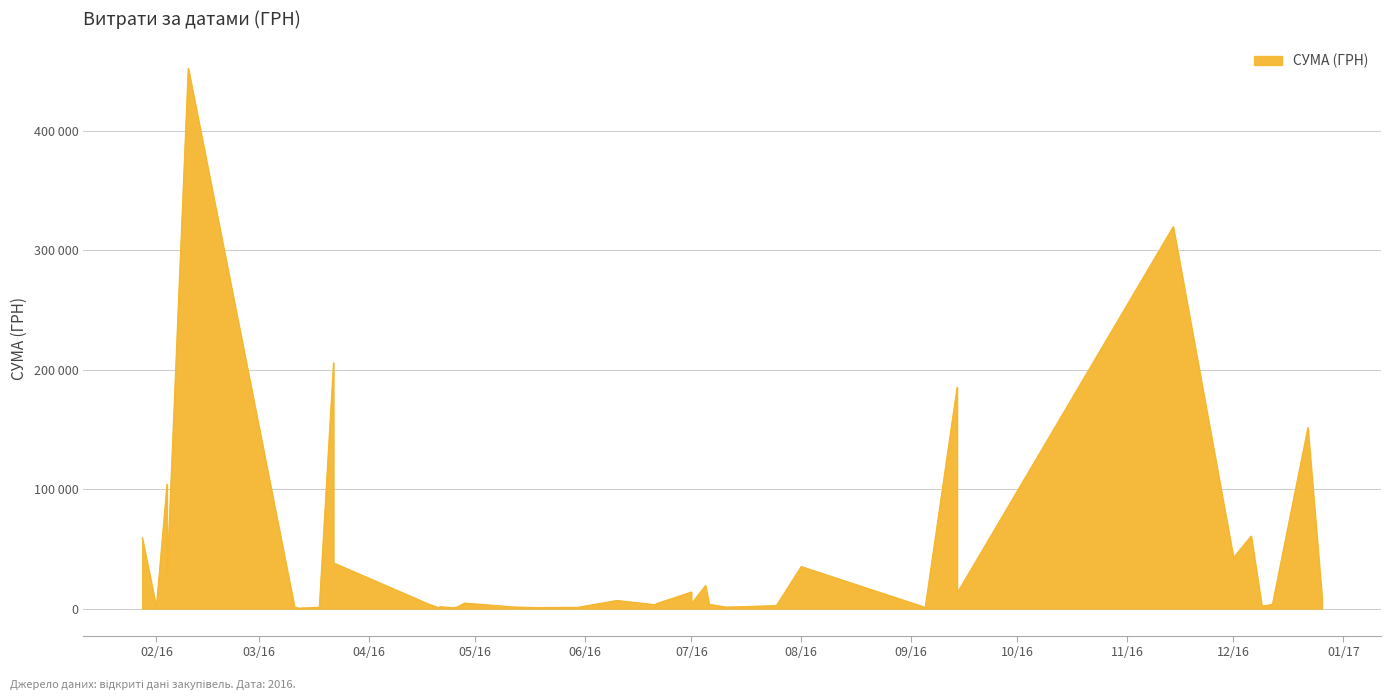

True or false: there are more than 0 points higher than both neighbors.

True